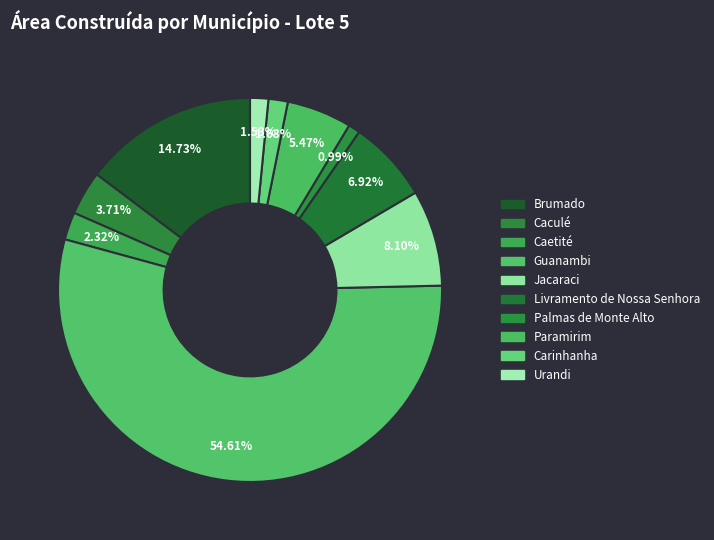

What is the smallest slice in the pie chart?

Palmas de Monte Alto